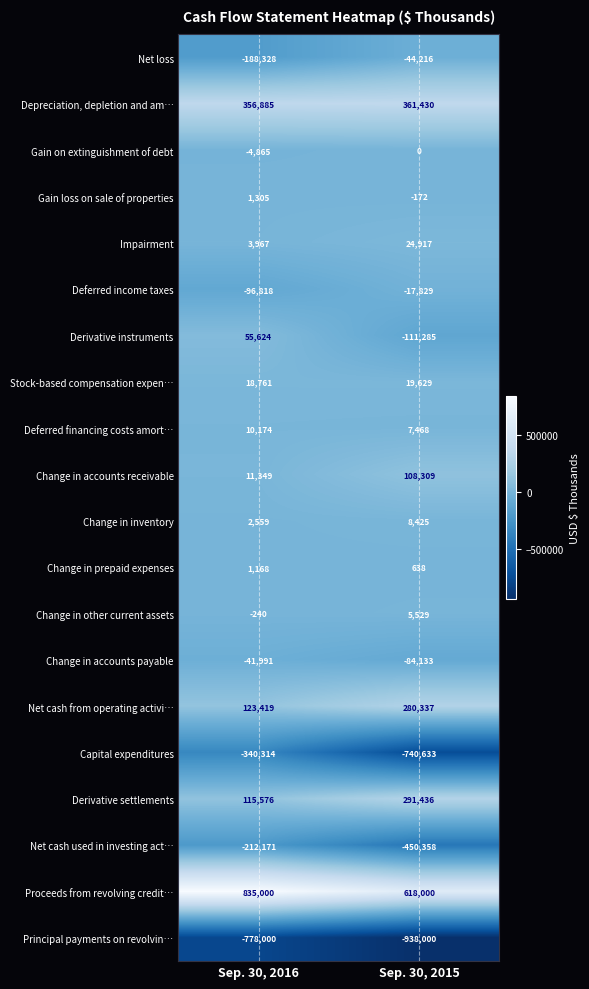

Count the number of categories in the chart.

2